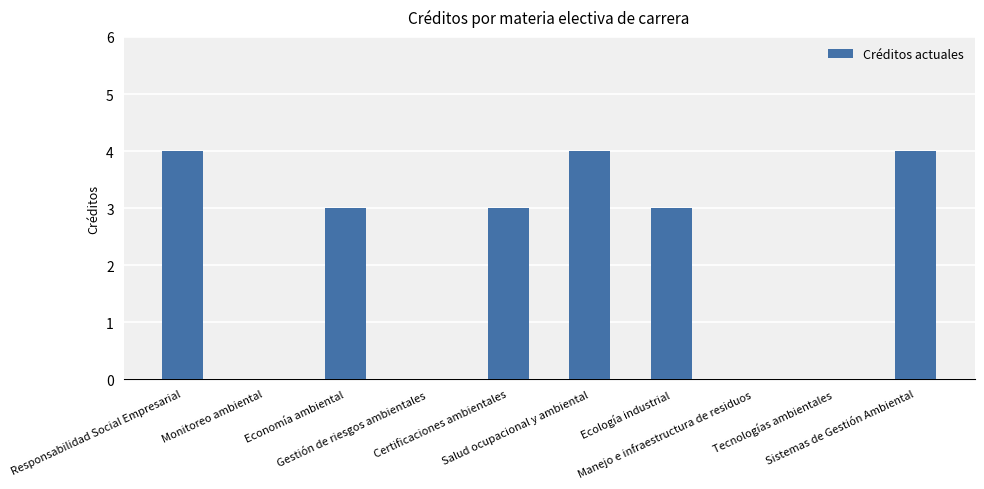

What is the greatest value displayed?

4